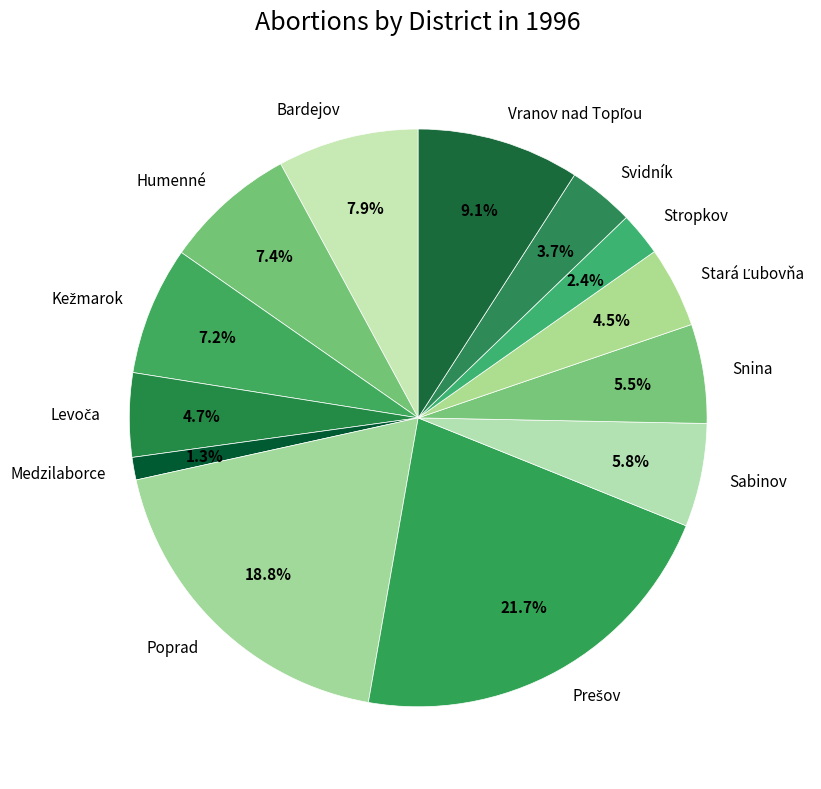

Between Svidník and Snina, which is larger?

Snina